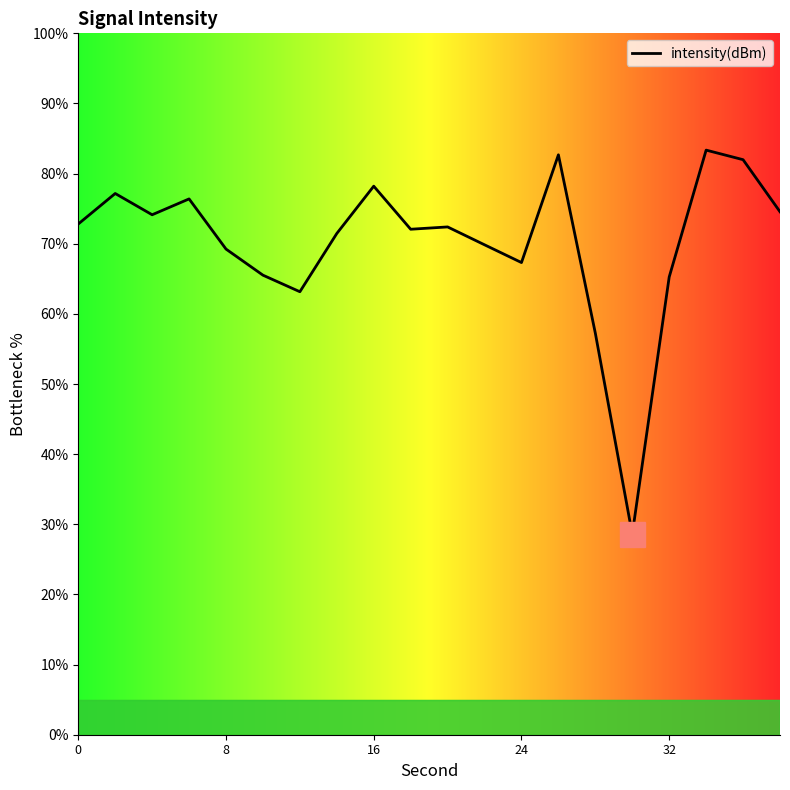

What is the greatest value displayed?

83.3